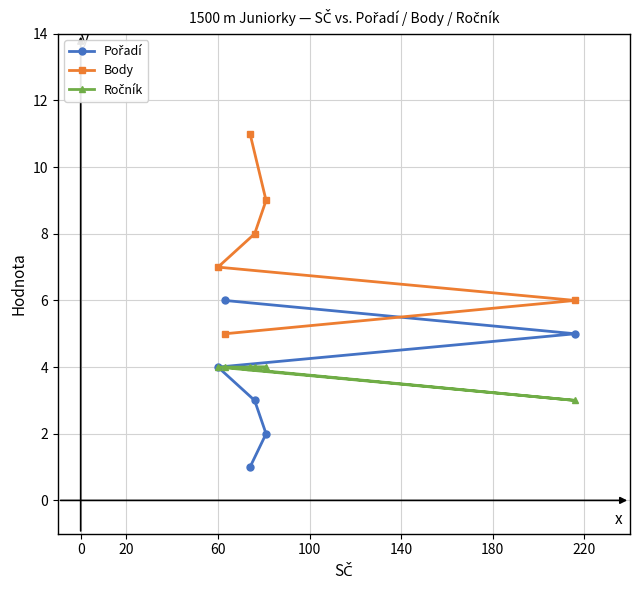

Which series has the largest total across all categories?

Body